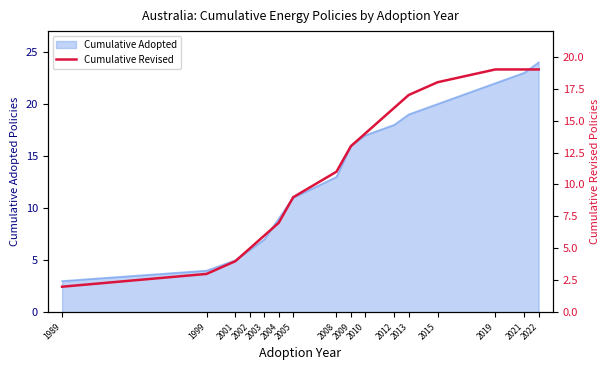

Where does the data first go above 13?

2010